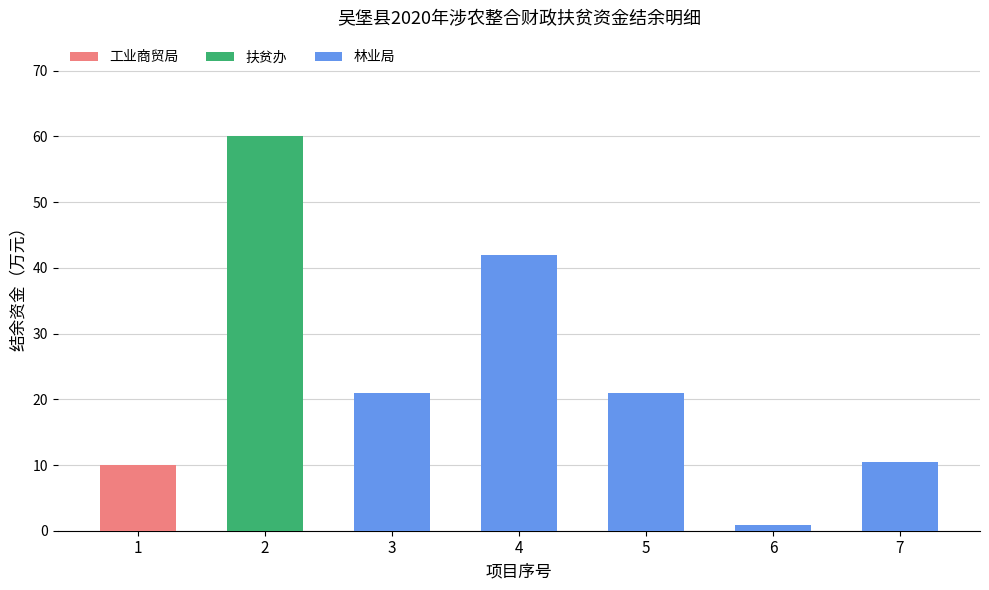

What is the sum of all 林业局 values?

95.4